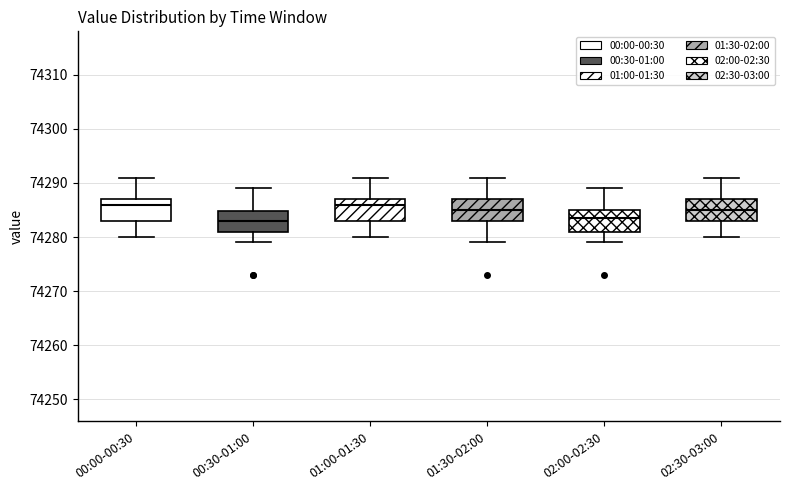

Where is the lower edge of the box for 01:30-02:00 on the y-axis? The values are not printed on the chart, so give them approximately, as read against the axis.

74283